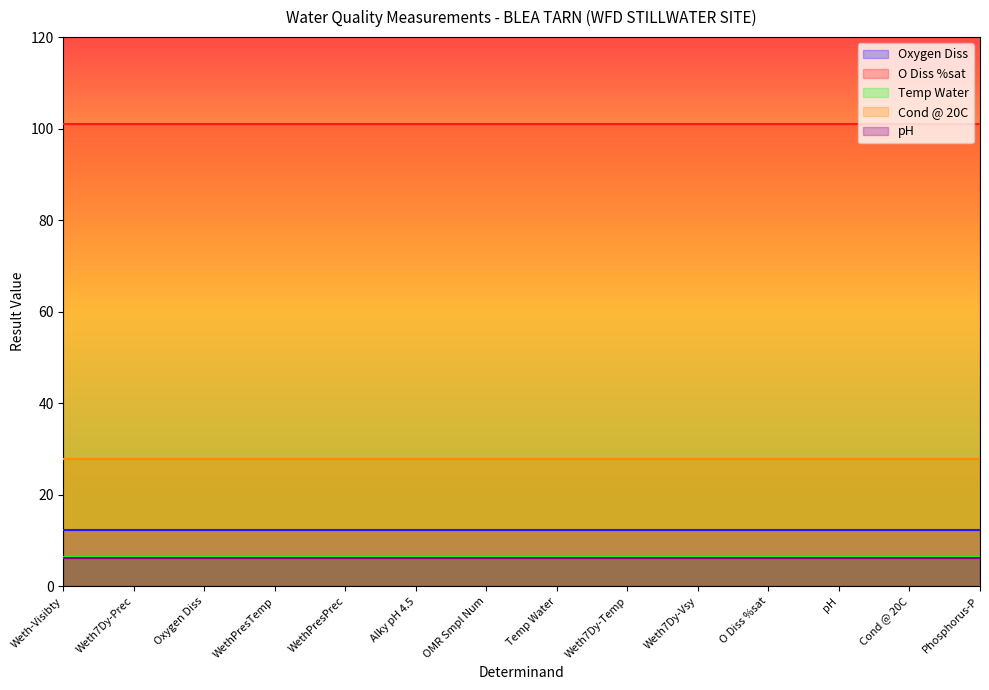

What position from the right is Weth7Dy-Temp?

6